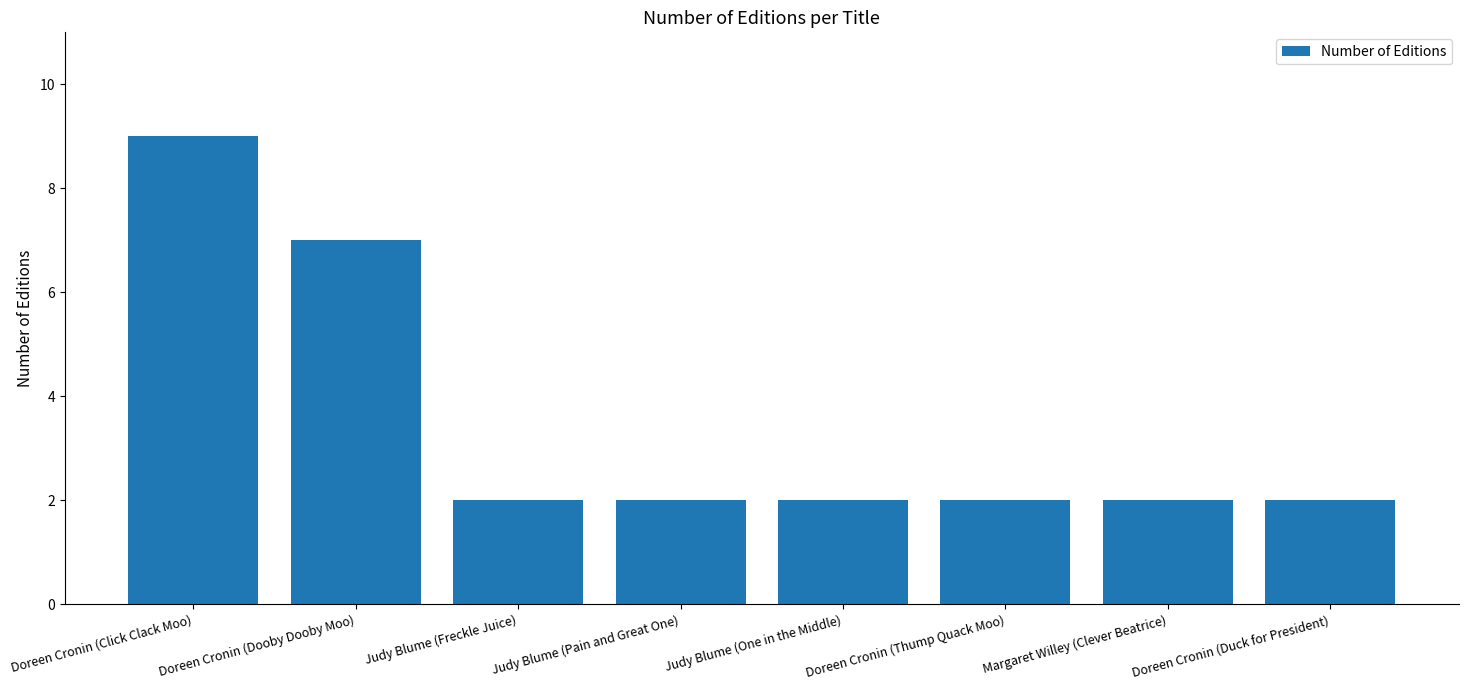

What is the average value?

4